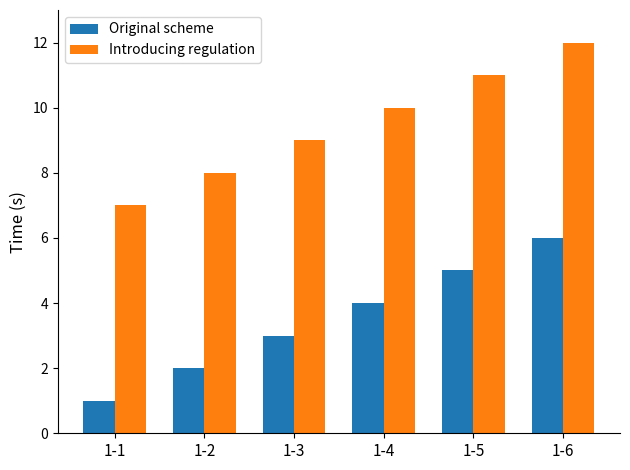

What is the smallest value displayed?

1